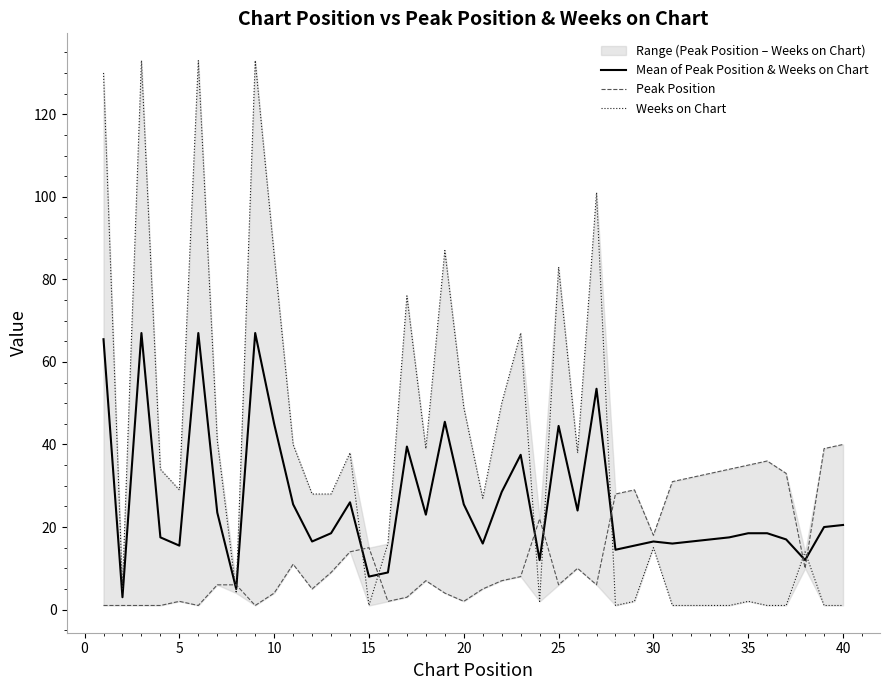

How many values in the Peak Position series exceed 8?

19